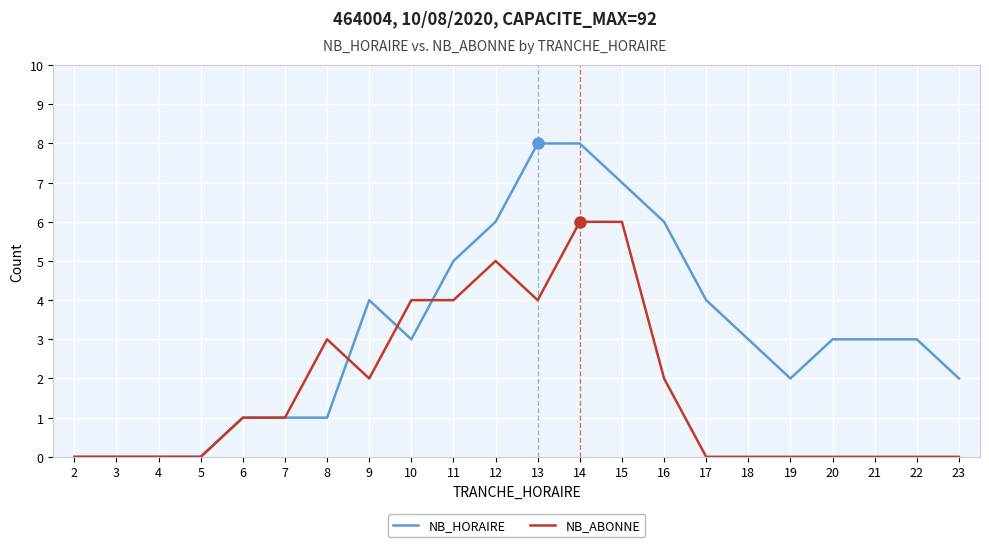

What is the total value across all series at 13?

12